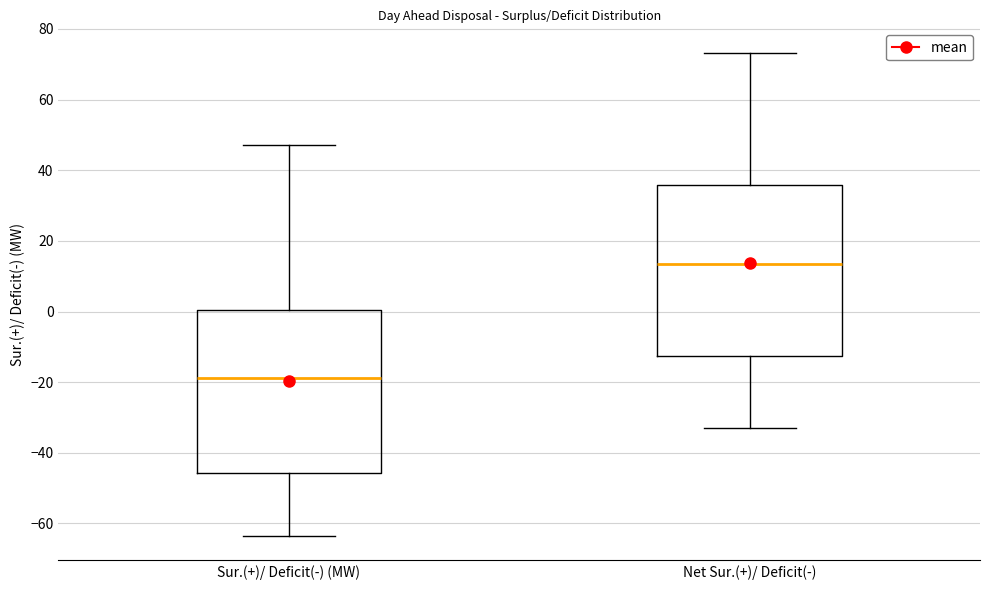

Where does the upper whisker of the box for Net Sur.(+)/ Deficit(-) end on the y-axis? The values are not printed on the chart, so give them approximately, as read against the axis.

74